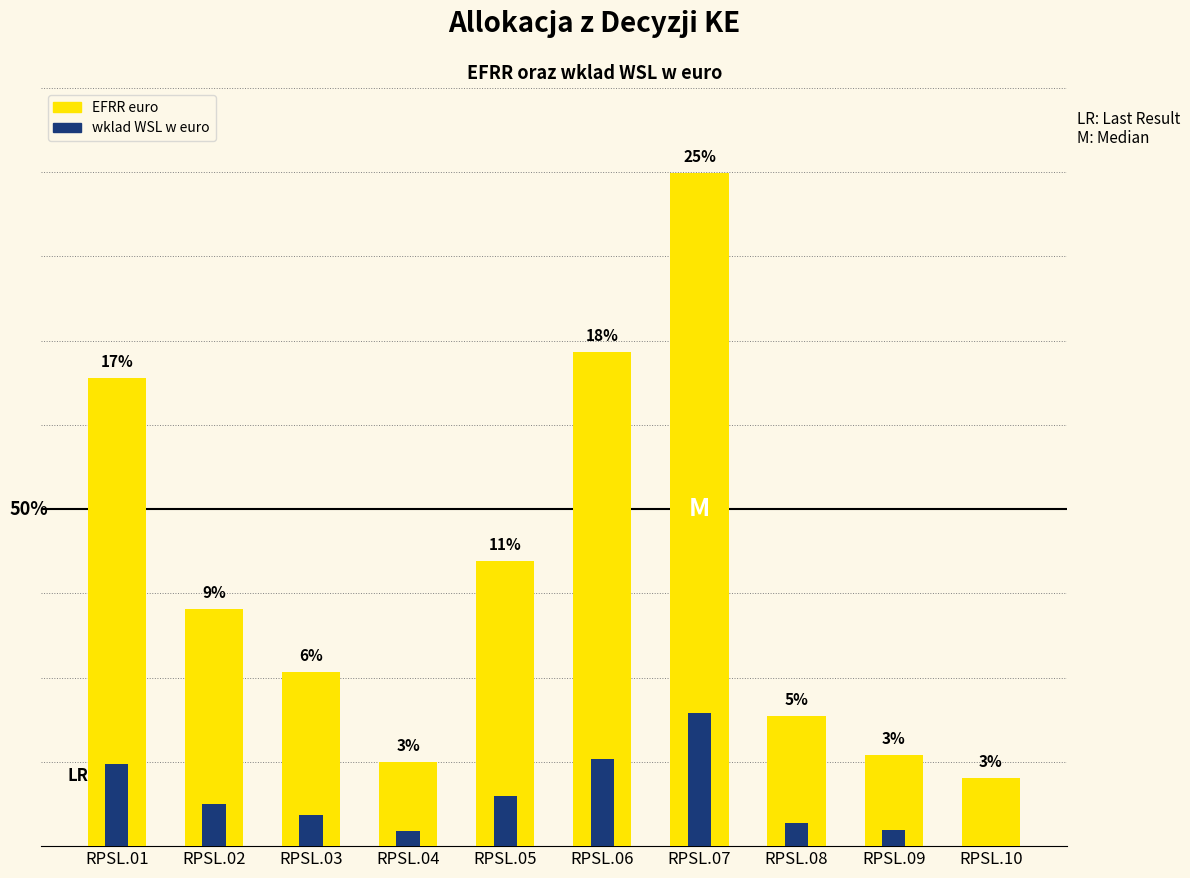

How many categories are shown in the chart?

10